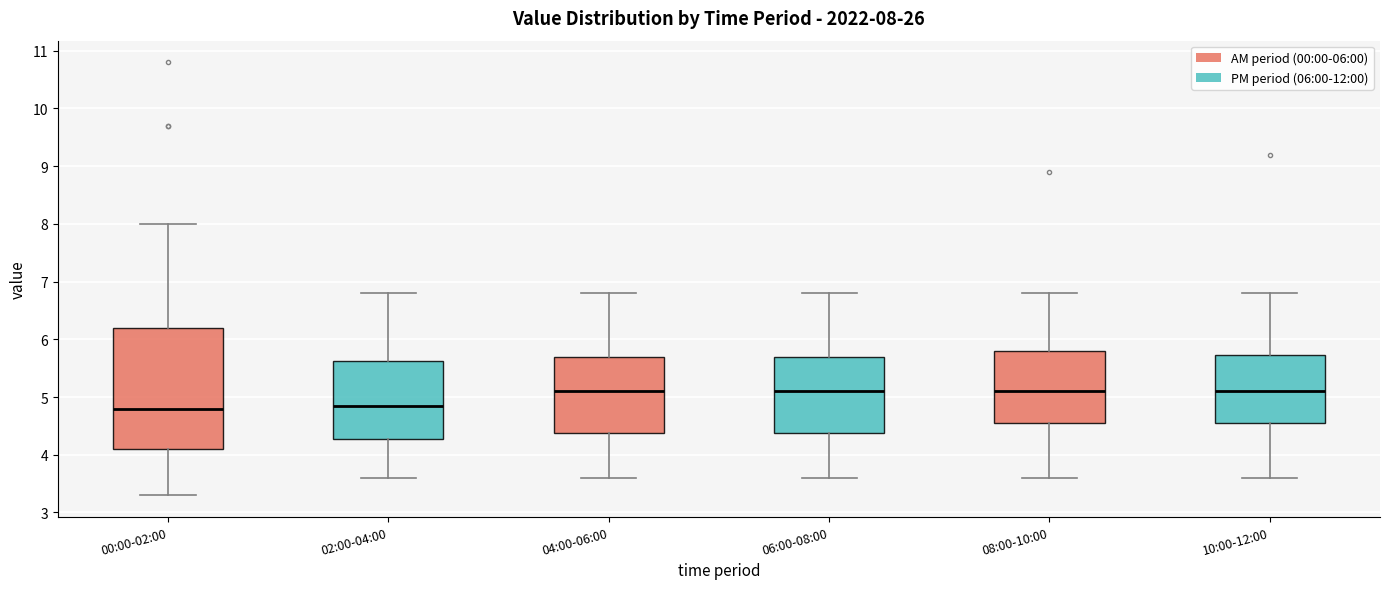

Which box is the tallest, from its lower edge to its upper edge?

00:00-02:00